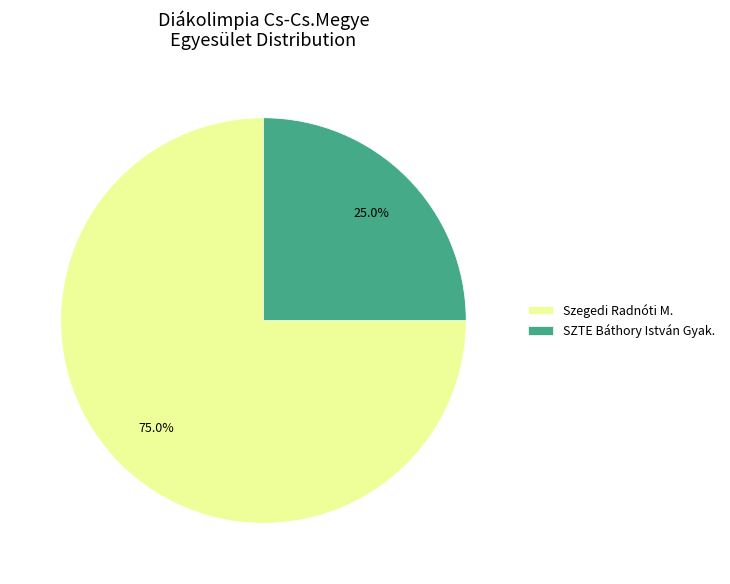

Rank the categories by value from highest to lowest.

Szegedi Radnóti M., SZTE Báthory István Gyak.